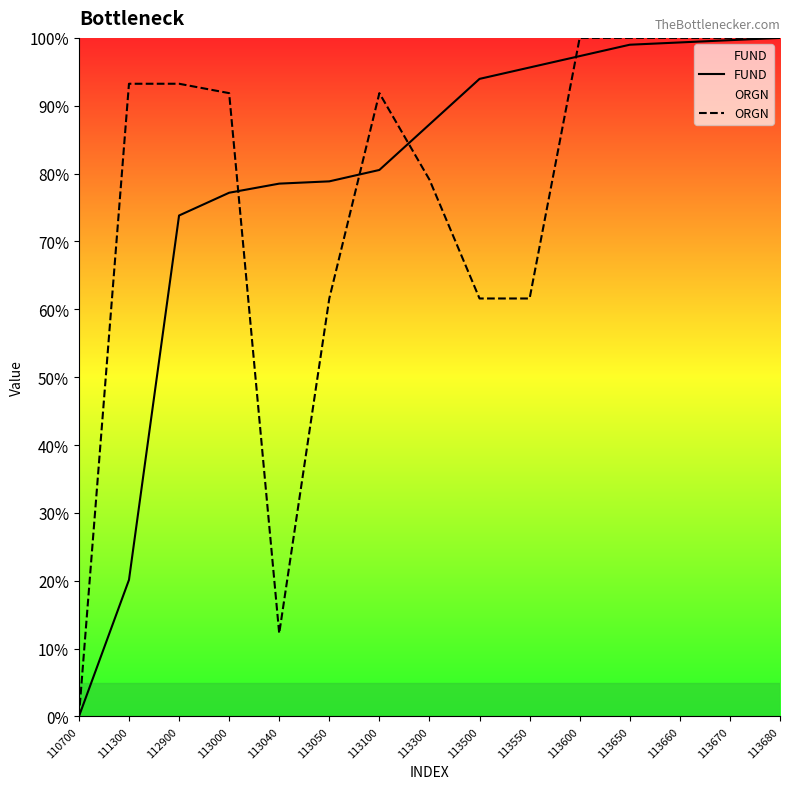

Where is the first local minimum for ORGN?

113040